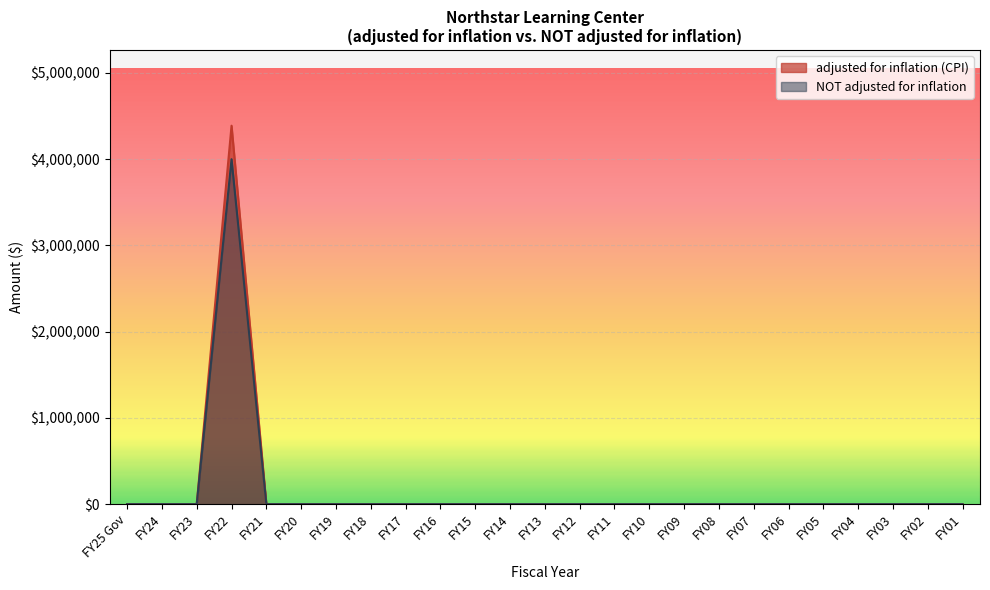

In NOT adjusted for inflation, how many points are higher than both neighbors (excluding endpoints)?

1